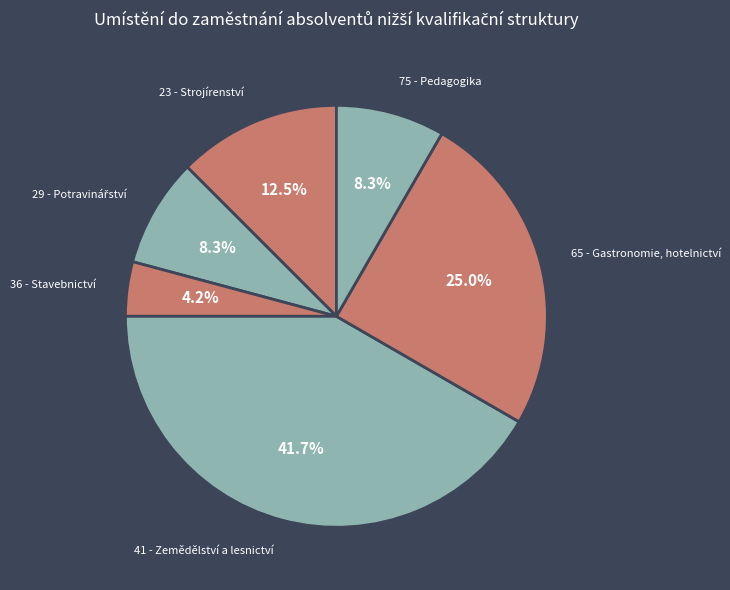

Which slice is the smallest?

36 - Stavebnictví